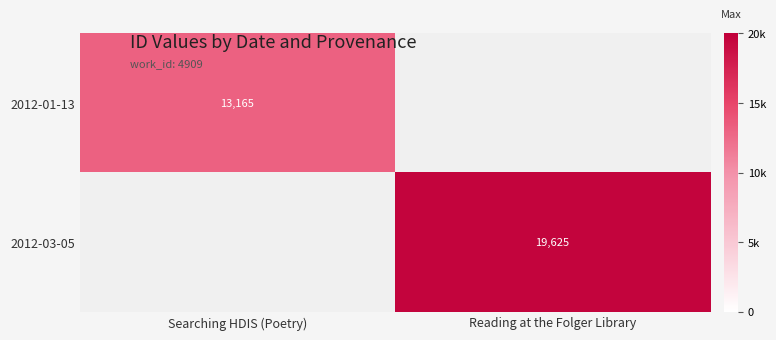

The 2012-01-13 series shows 13165 at Searching HDIS (Poetry). True or false?

True